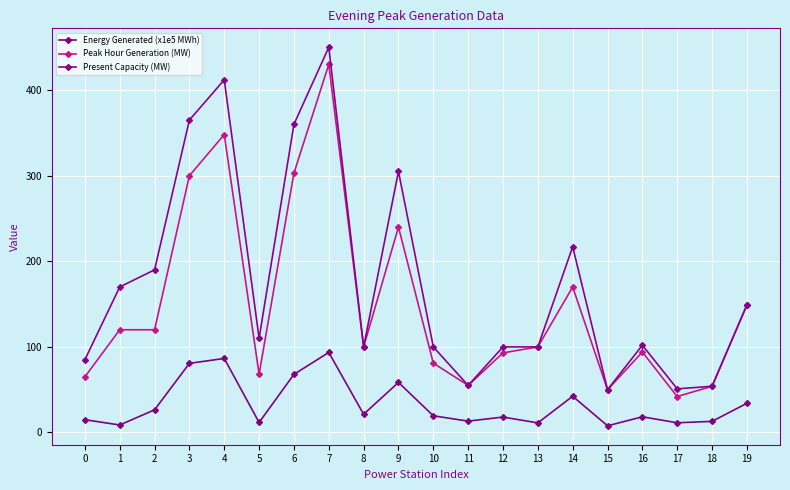

True or false: Peak Hour Generation (MW) and Energy Generated (x1e5 MWh) intersect in this chart.

False